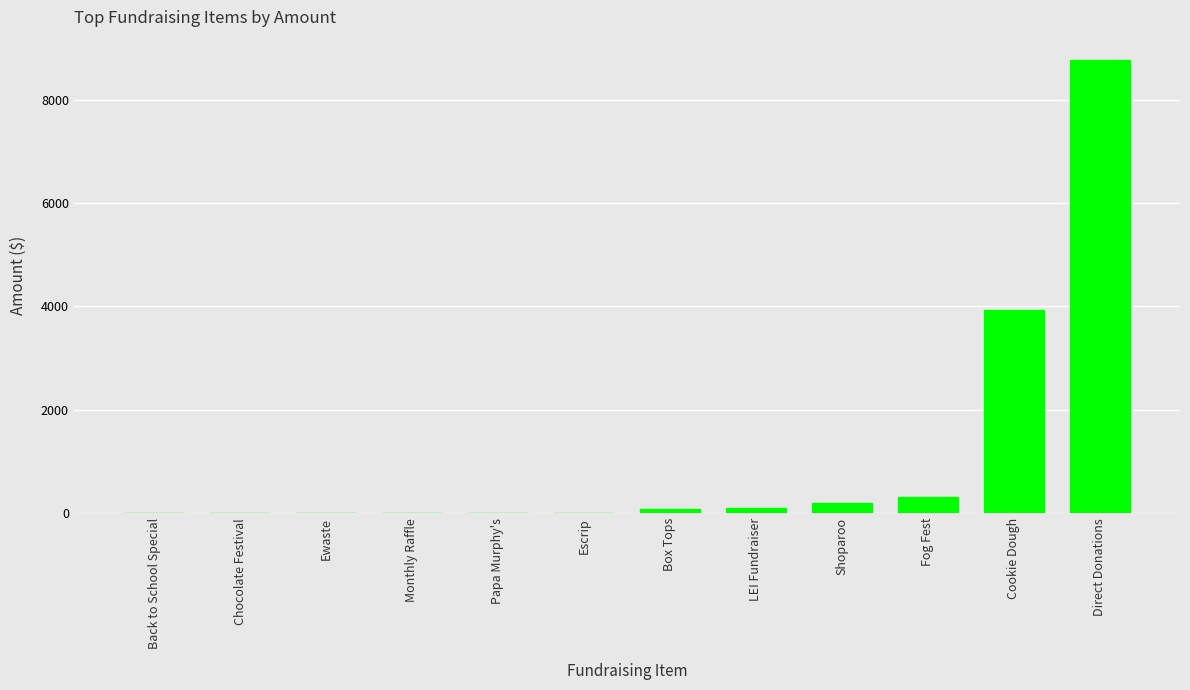

Which label corresponds to the largest value in the chart?

Direct Donations